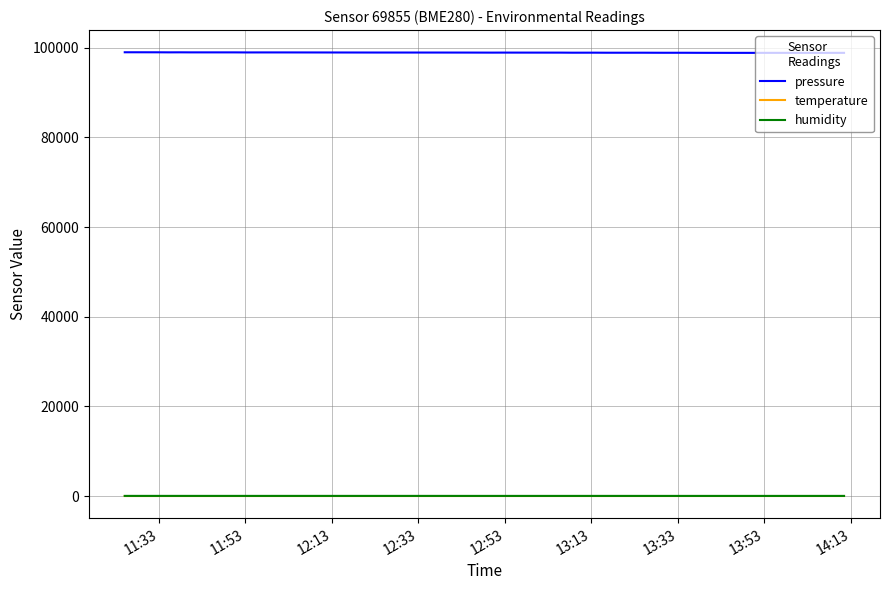

What is the minimum value shown in the chart?

17.1